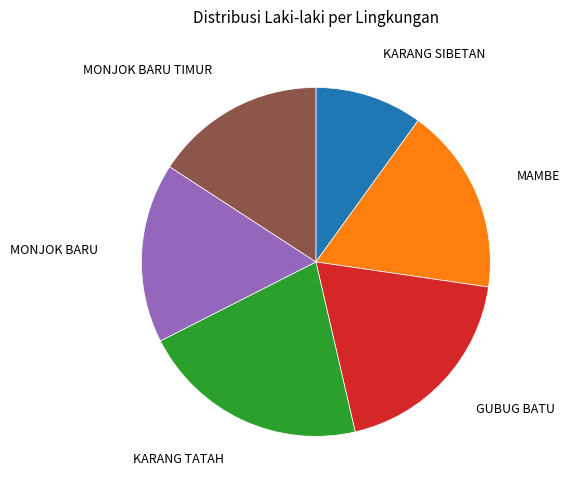

Is there a majority slice in this chart?

No